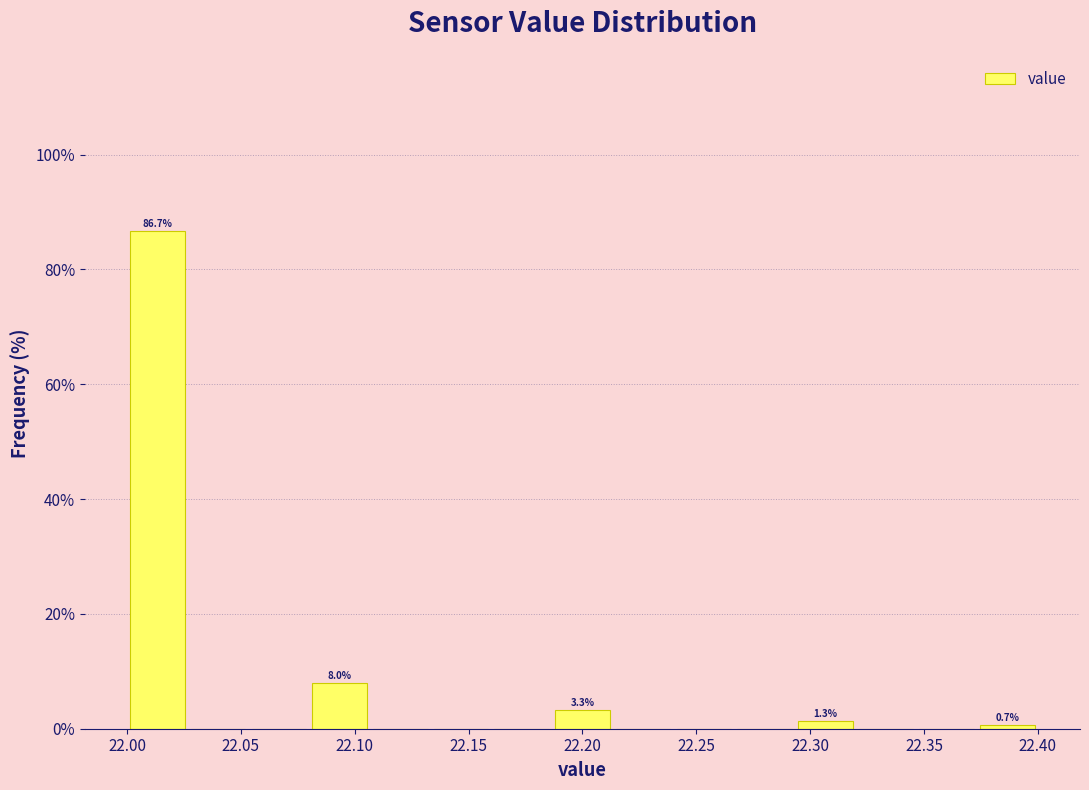

Over which range of the x-axis is the bar tallest?

22.000 to 22.025